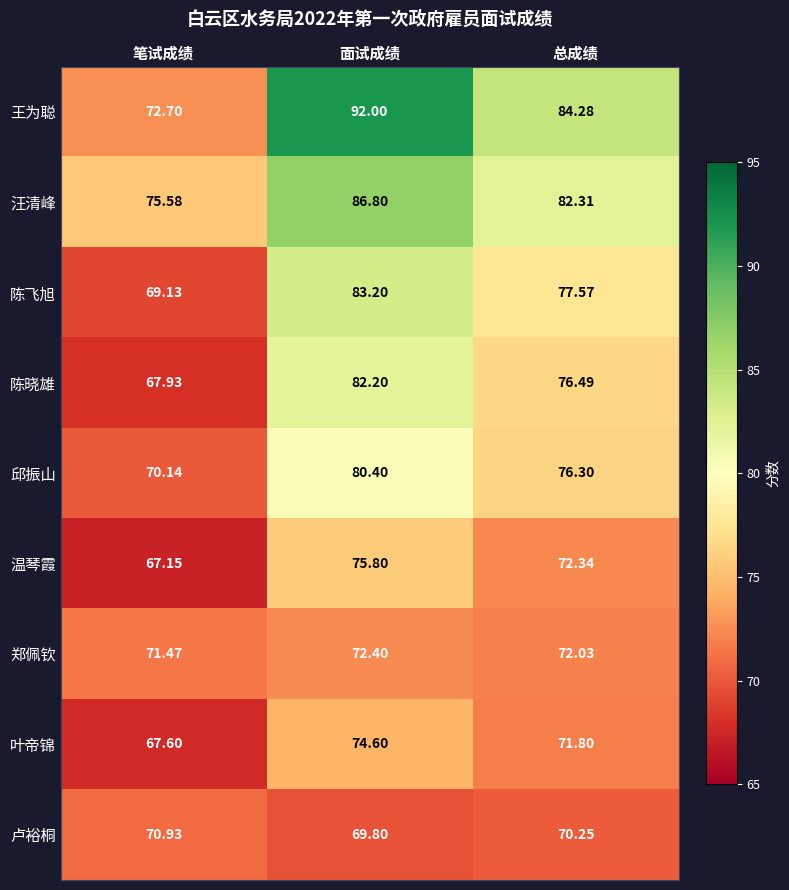

Which series has the widest spread of values?

王为聪